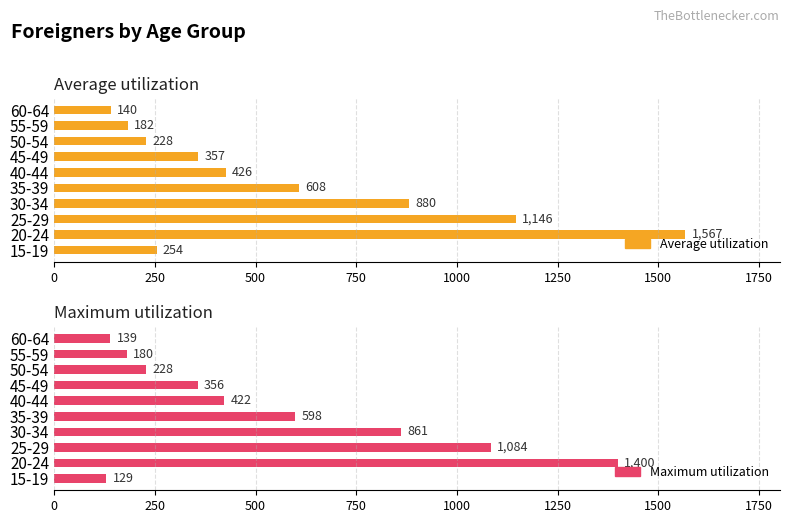

What is the minimum value shown in the chart?

129